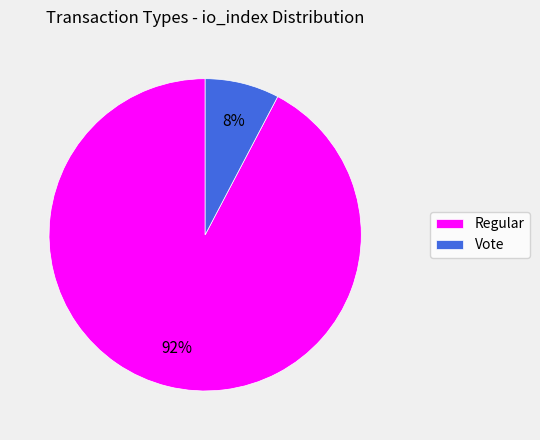

Does any single category account for the majority?

Yes